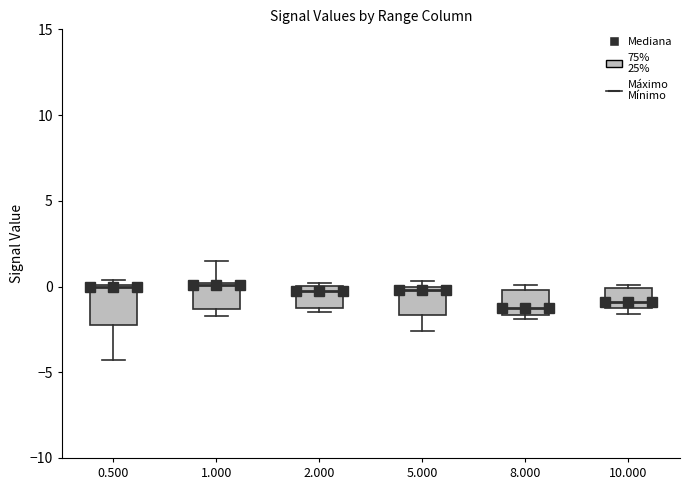

Reading left to right, transcribe this box plot: for each box, give where its median line is, the range the box spans, and where its two whiskers end, as read against the y-axis. The values are not printed on the chart, so give them approximately, as read against the axis.

0.500: median 0.0, box -2.0 to 0.0, whiskers -4.5 to 0.5
1.000: median 0.0, box -1.5 to 0.0, whiskers -1.5 (just below the box's lower edge) to 1.5
2.000: median 0.0 (just below the box's upper edge), box -1.0 to 0.0, whiskers -1.5 to 0.0 (just above the box's upper edge)
5.000: median 0.0 (just below the box's upper edge), box -1.5 to 0.0, whiskers -2.5 to 0.5
8.000: median -1.0, box -1.5 to 0.0, whiskers -2.0 to 0.0 (just above the box's upper edge)
10.000: median -1.0, box -1.5 to 0.0, whiskers -1.5 (just below the box's lower edge) to 0.0 (just above the box's upper edge)